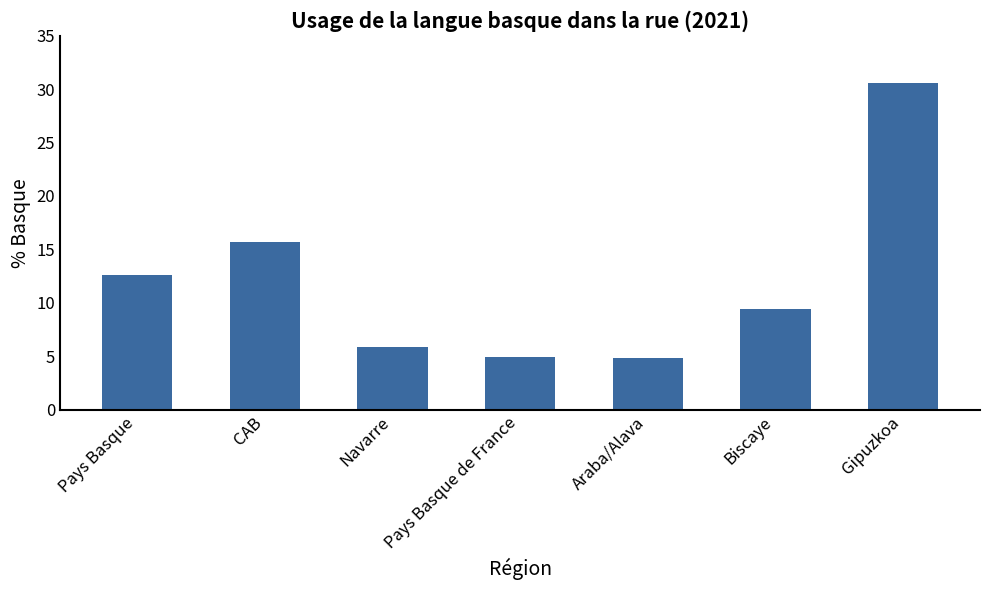

The value at CAB is 7.4. True or false?

False